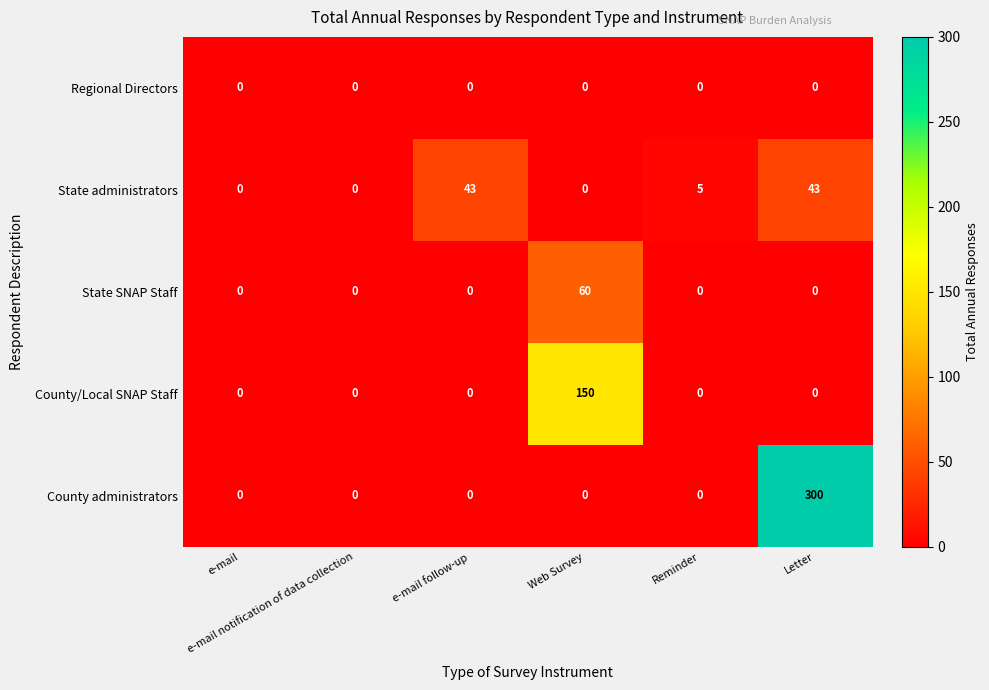

What is the difference between the maximum and minimum values in the State administrators series?

43